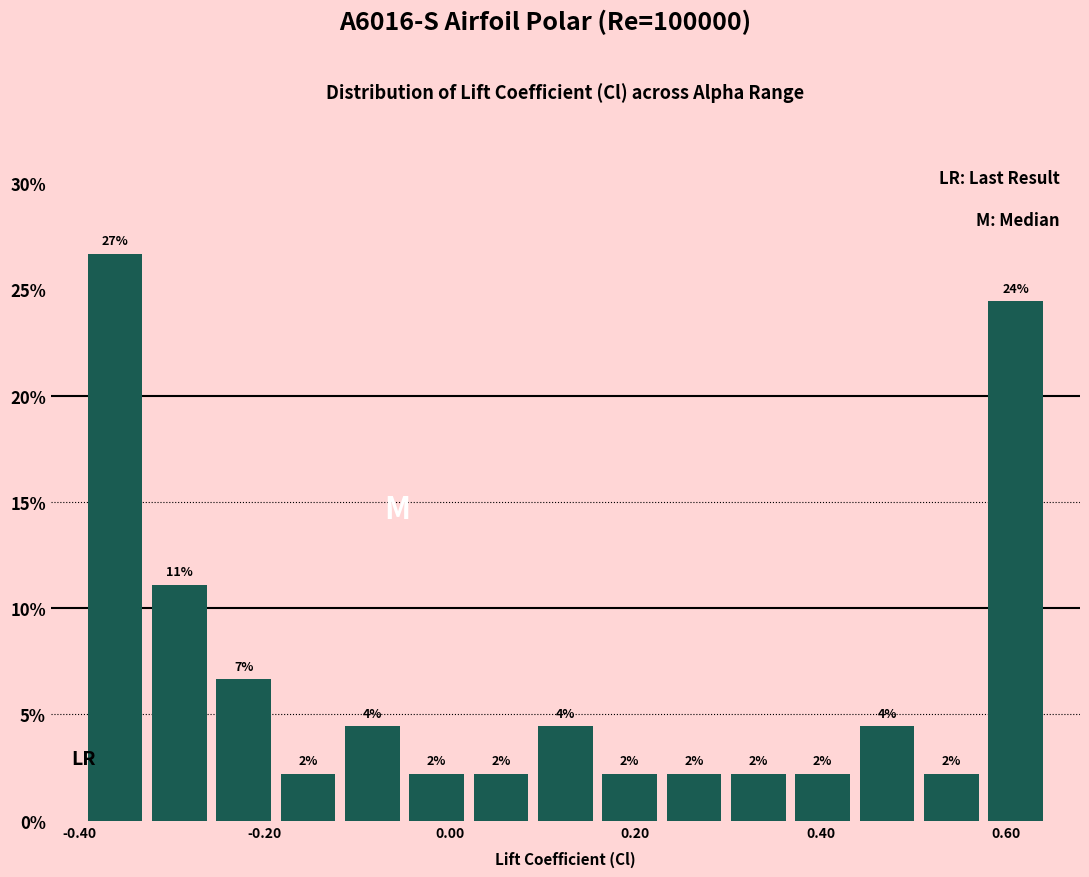

Around what value on the x-axis is the tallest bar? Give the approximate position of its centre, as read against the axis.

-0.36